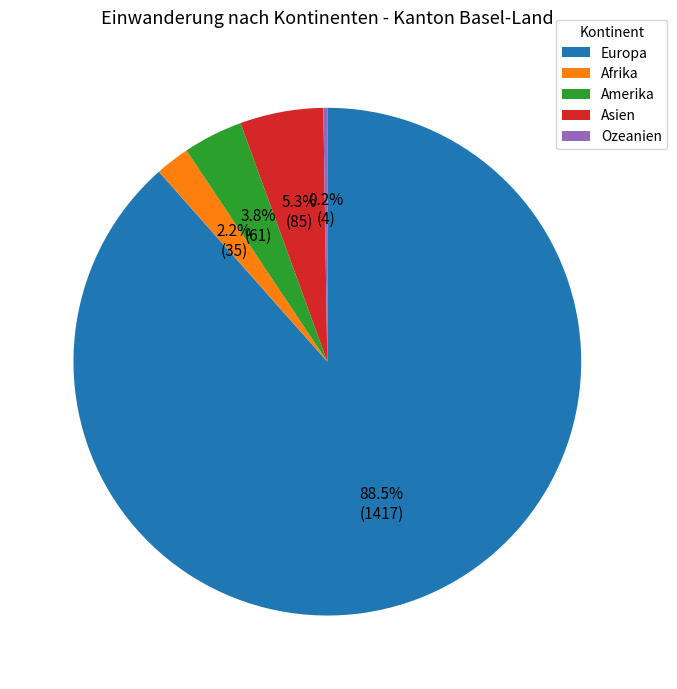

What percentage is the Amerika slice, to the nearest percent?

4%